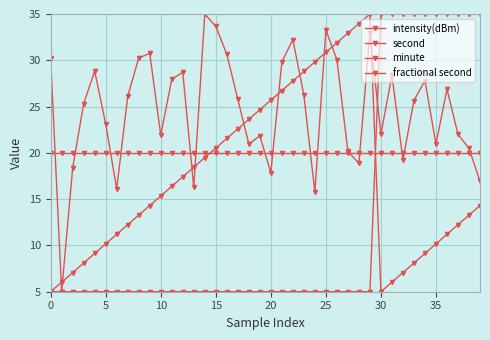

At which category does the chart reach its peak across all series?

14